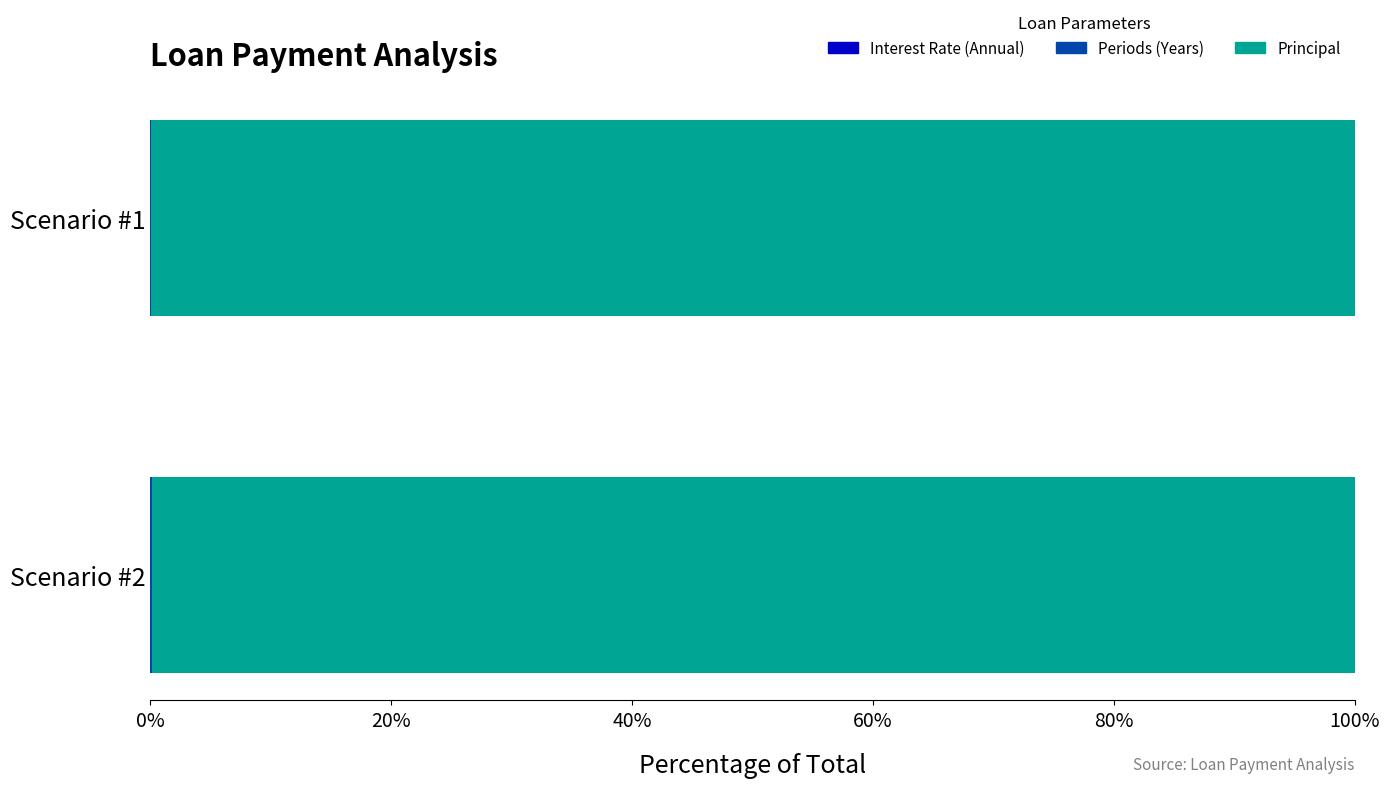

At how many categories does at least one series exceed 83?

2